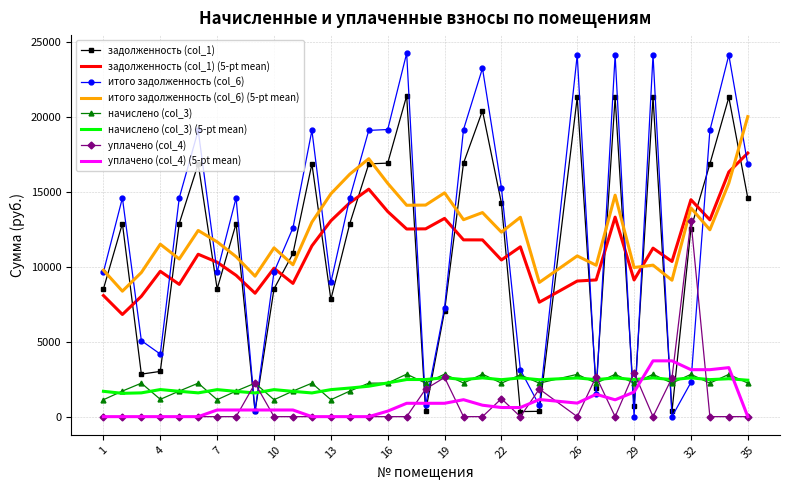

Which series ends up on top after the final intersection of уплачено (col_4) and начислено (col_3)?

начислено (col_3)